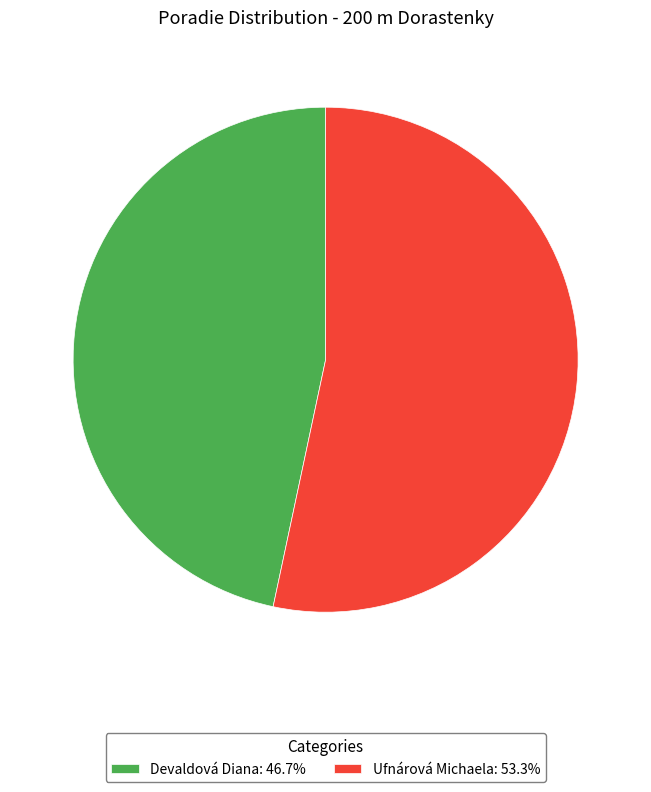

Rank the categories by value from highest to lowest.

Ufnárová Michaela, Devaldová Diana